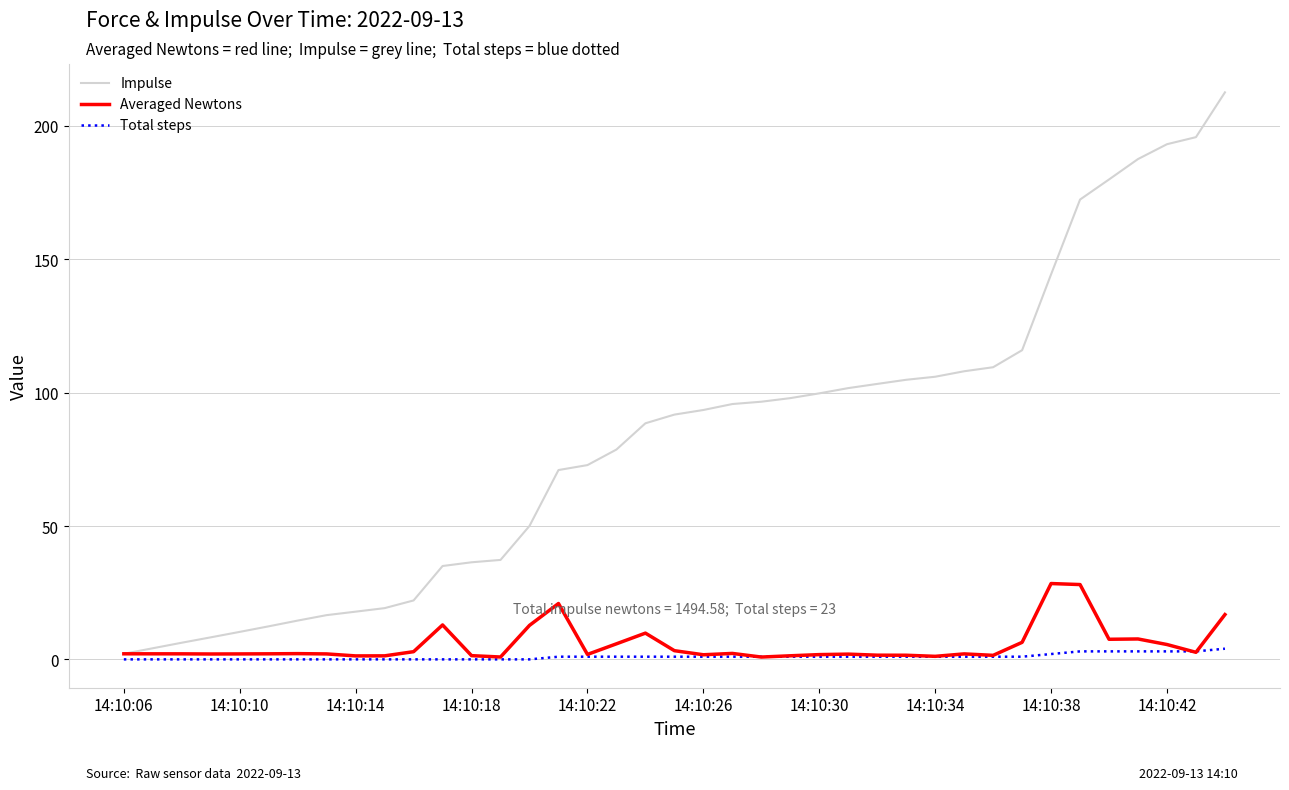

Which series has the largest range (max minus min)?

Impulse